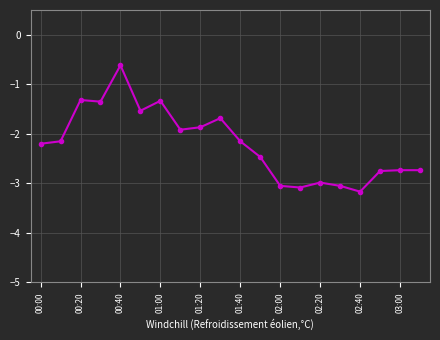

What is the value of the 9th point from the left?

-1.9